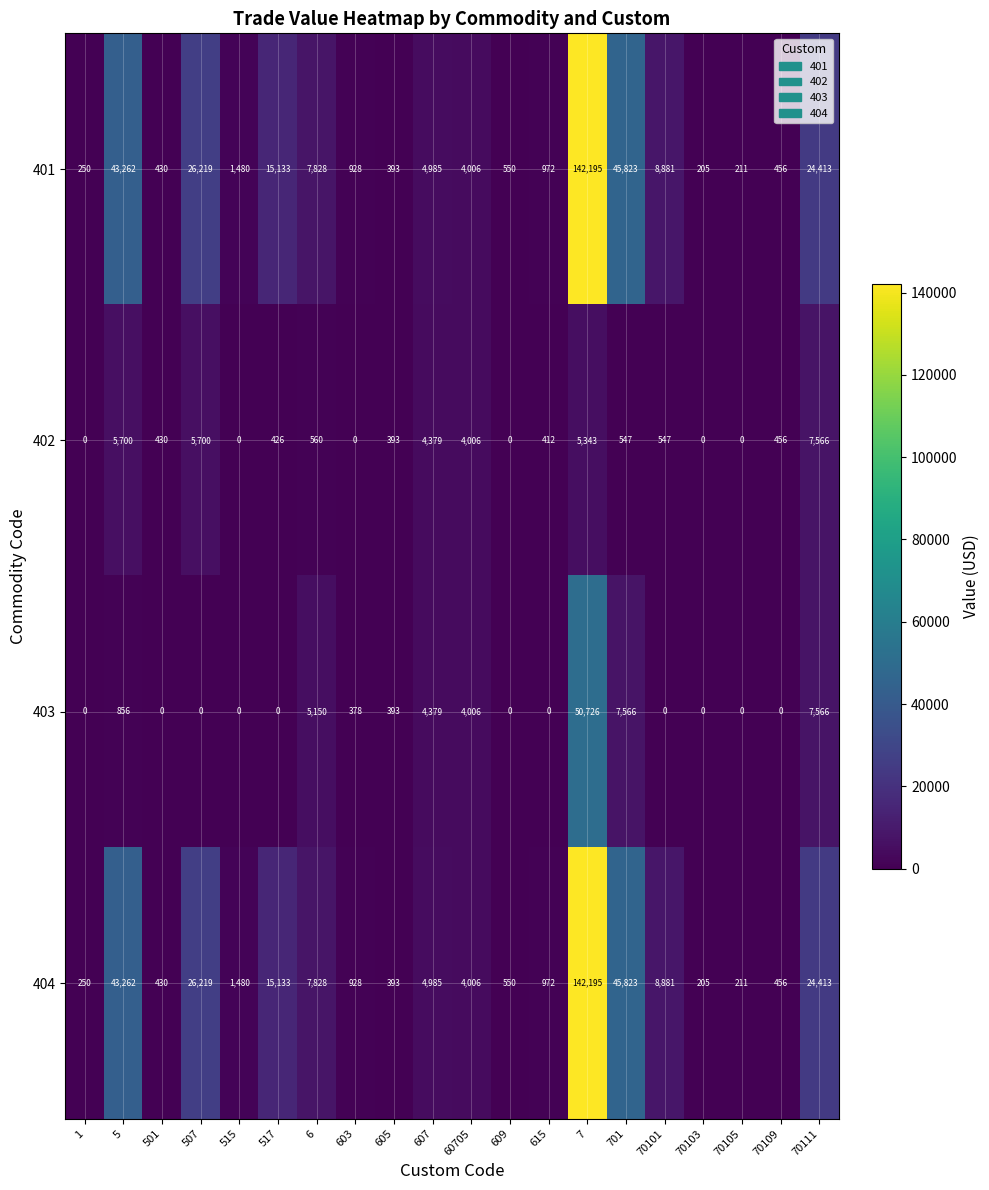

What is the minimum value for 404?

205